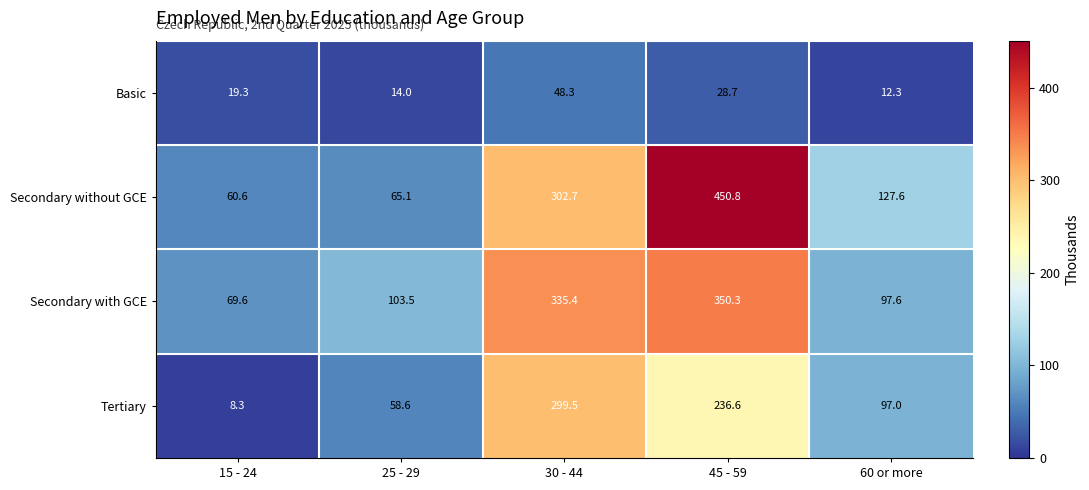

At which label is Secondary with GCE closest to 209?

25 - 29